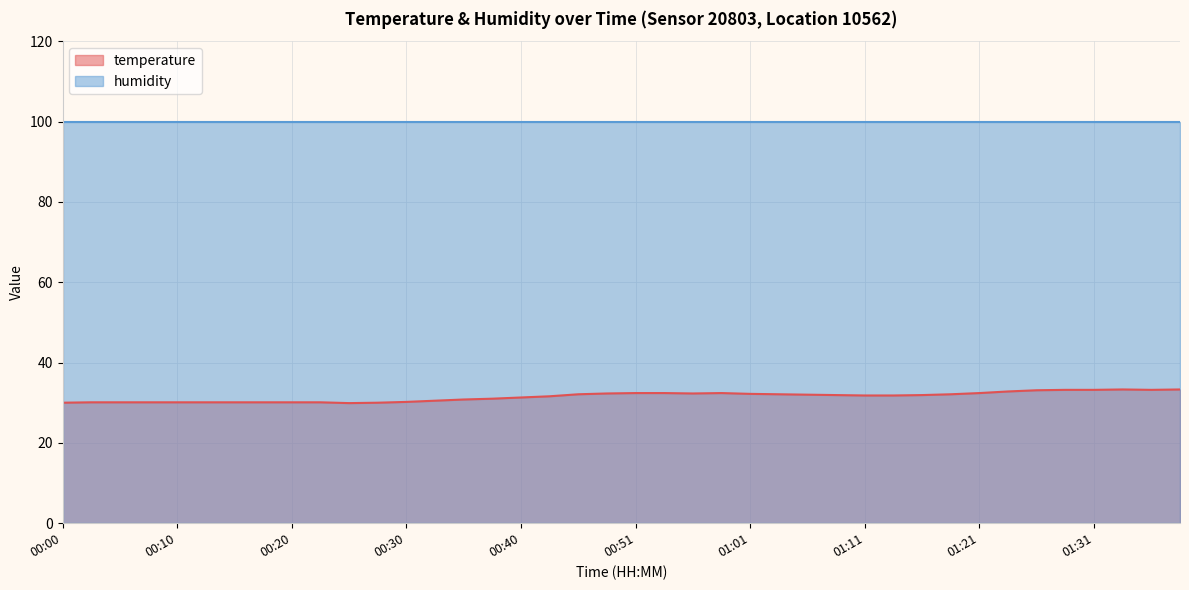

How many data points are less than 31?

15